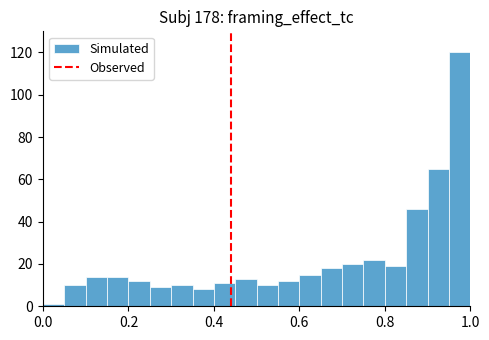

Around what value on the x-axis is the tallest bar? Give the approximate position of its centre, as read against the axis.

0.98